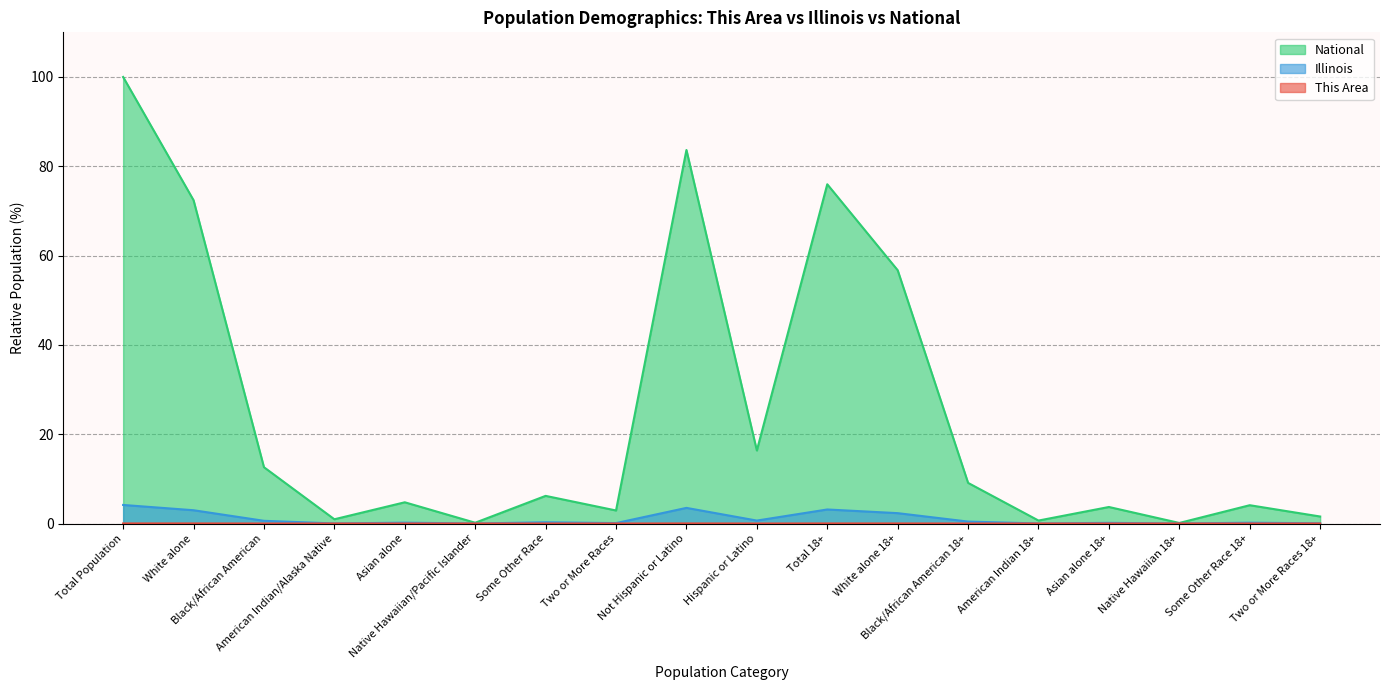

True or false: National and This Area cross at least once.

False